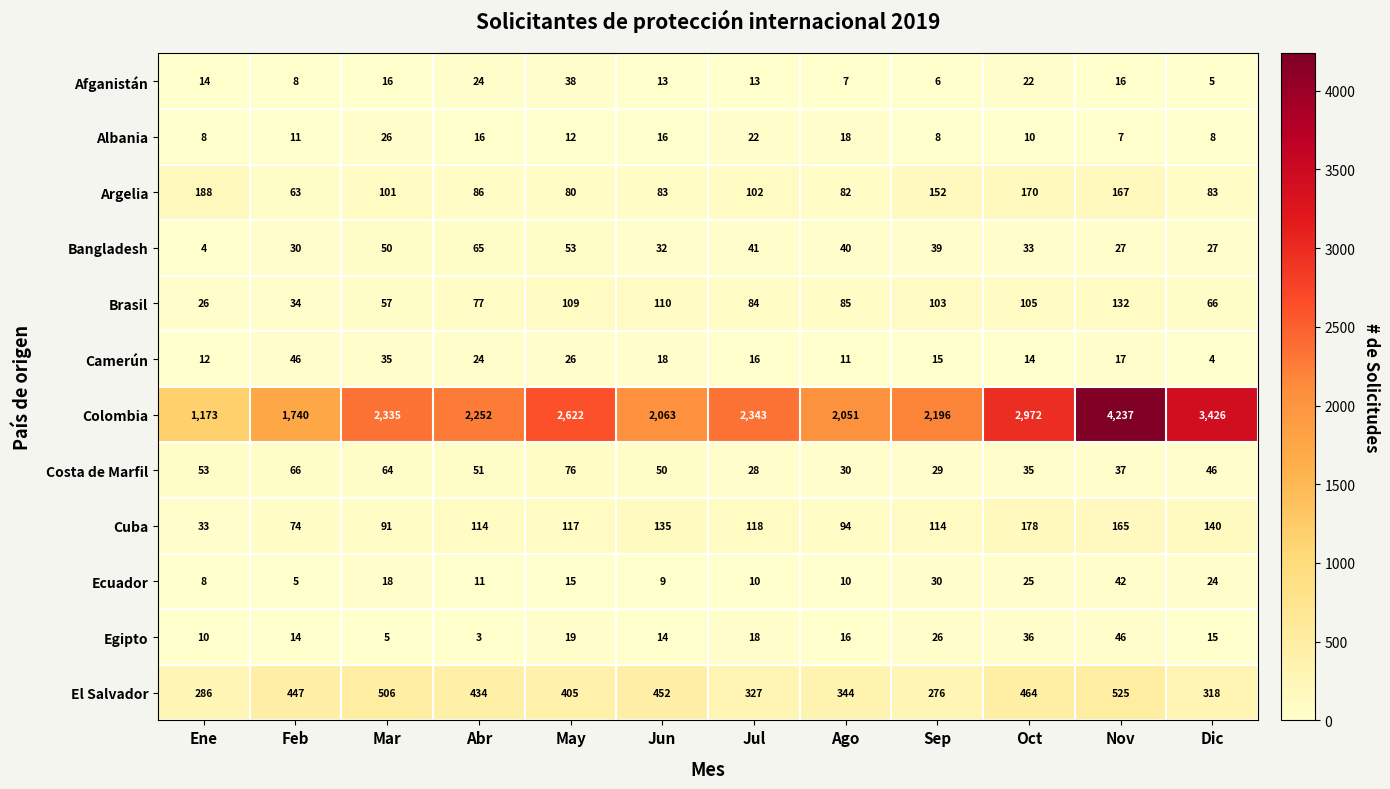

Count the number of data series in this chart.

12